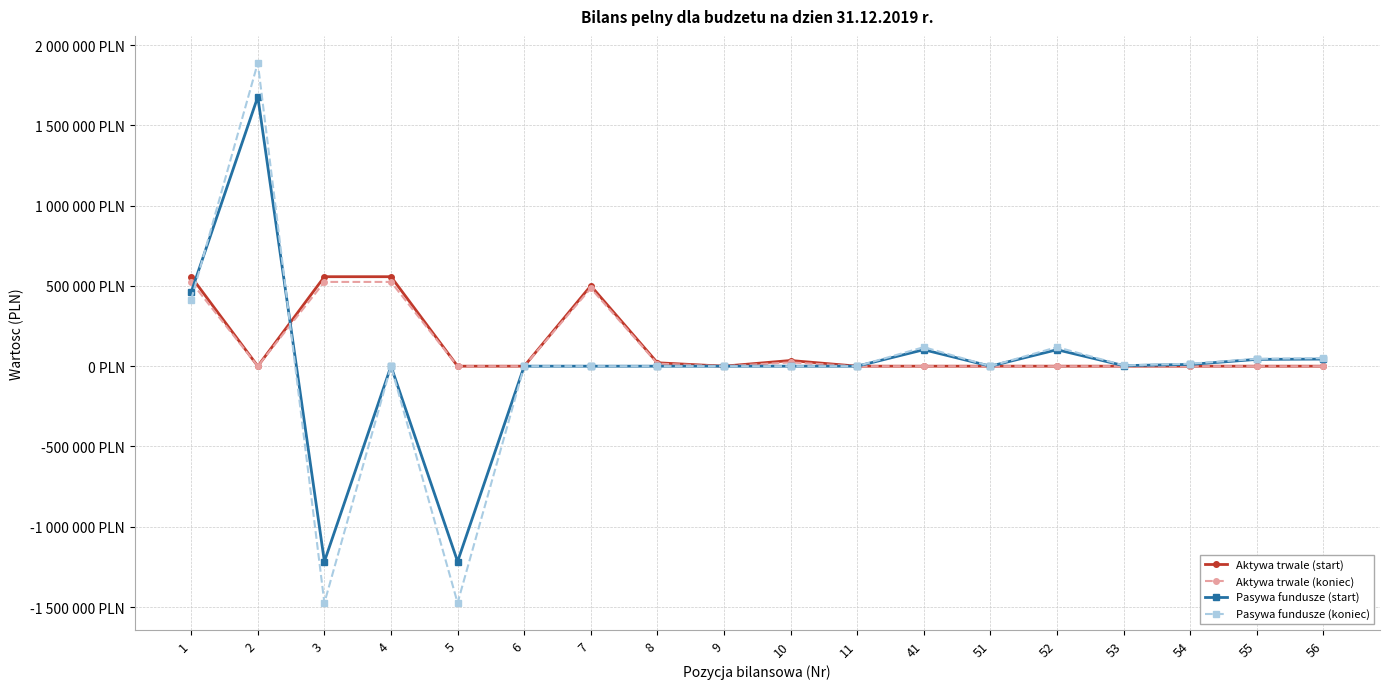

Which series has the widest spread of values?

Pasywa fundusze (koniec)